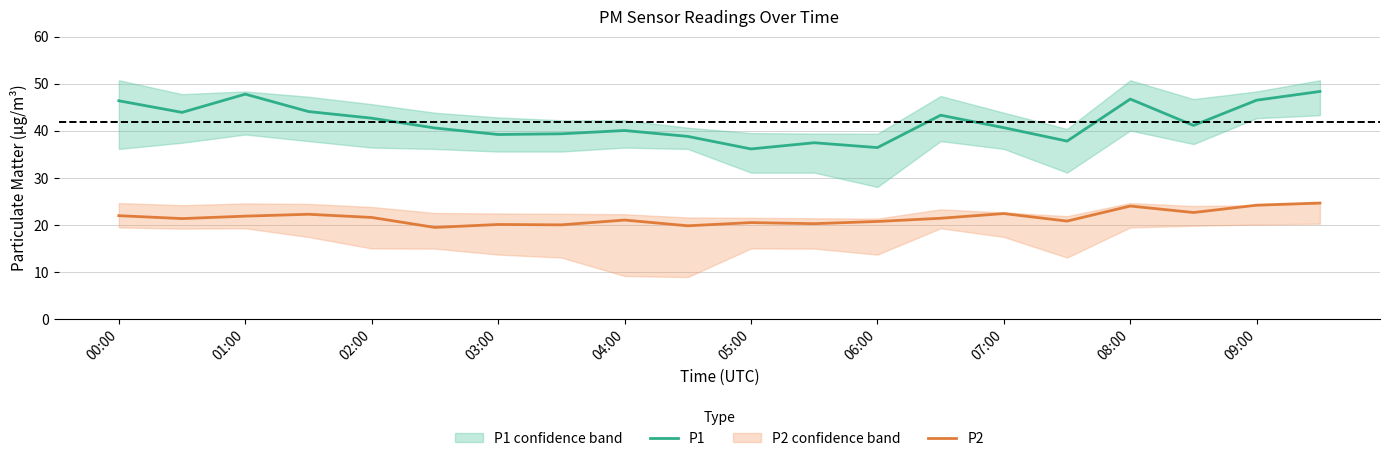

True or false: P1 and P2 cross at least once.

False